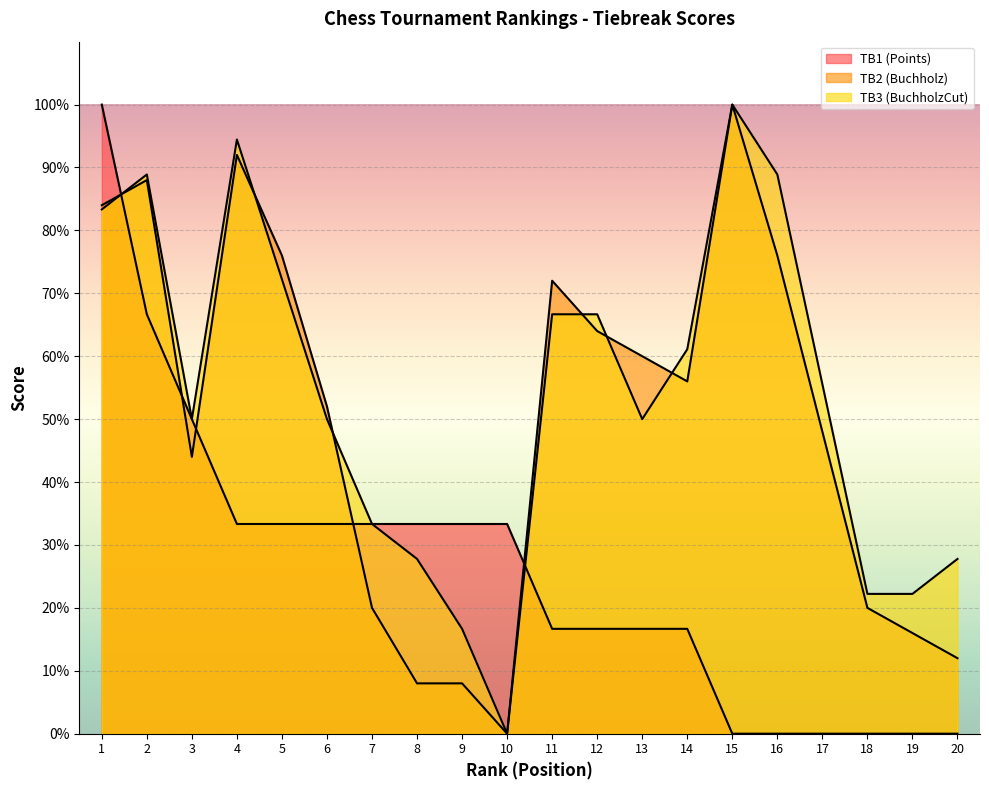

How many lines are shown in the chart?

3